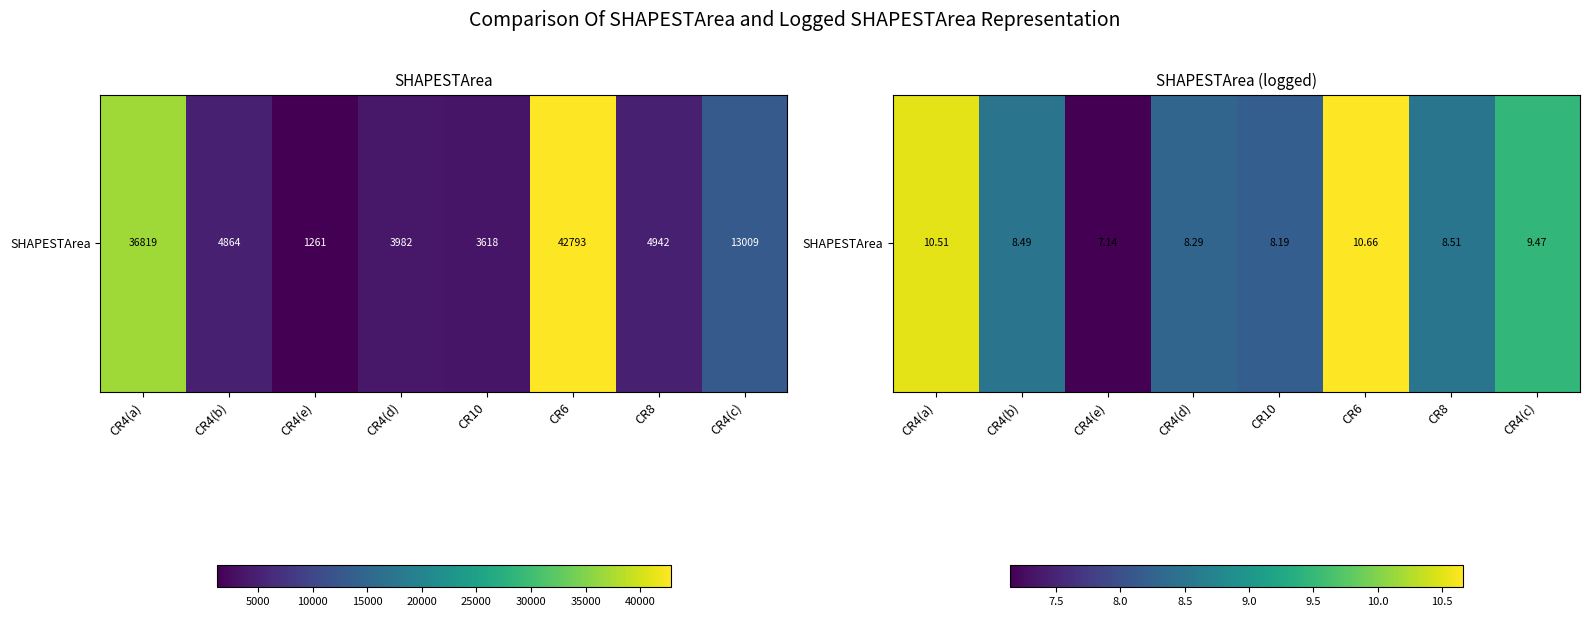

True or false: the data shows 2.1 at CR4(e).

False